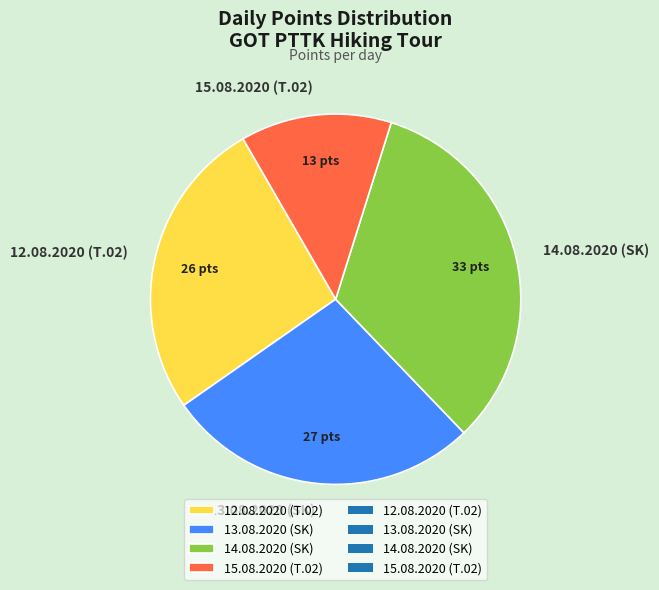

Do 14.08.2020 (SK) and 15.08.2020 (T.02) together represent more than half of the pie?

No